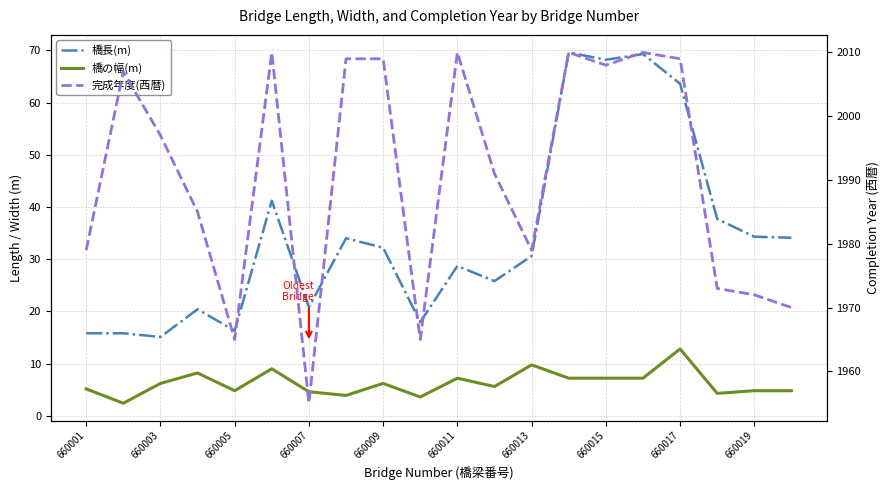

The 完成年度(西暦) series shows 1991.0 at 11. True or false?

True